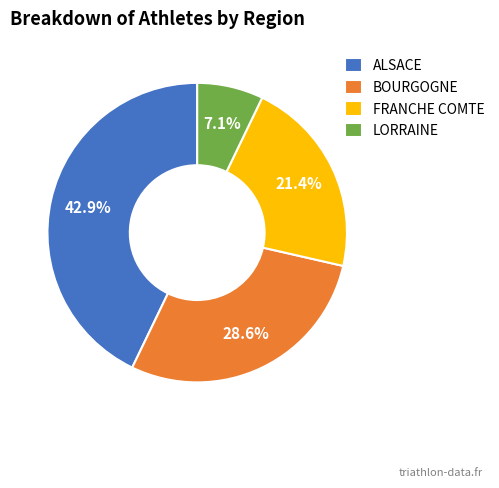

What percentage is NOT represented by FRANCHE COMTE?

78.6%